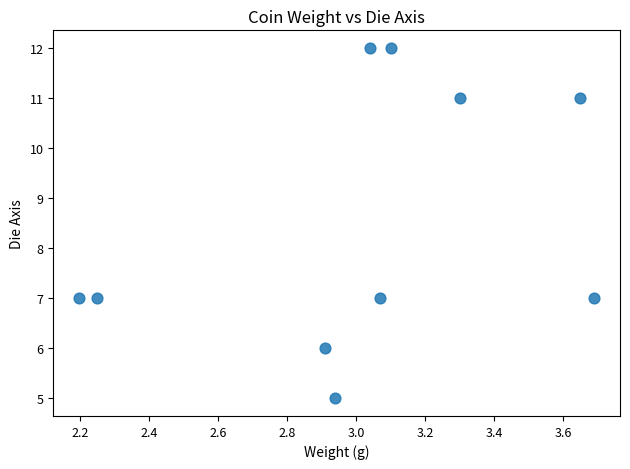

What is the range of Y values (max minus min)?

7